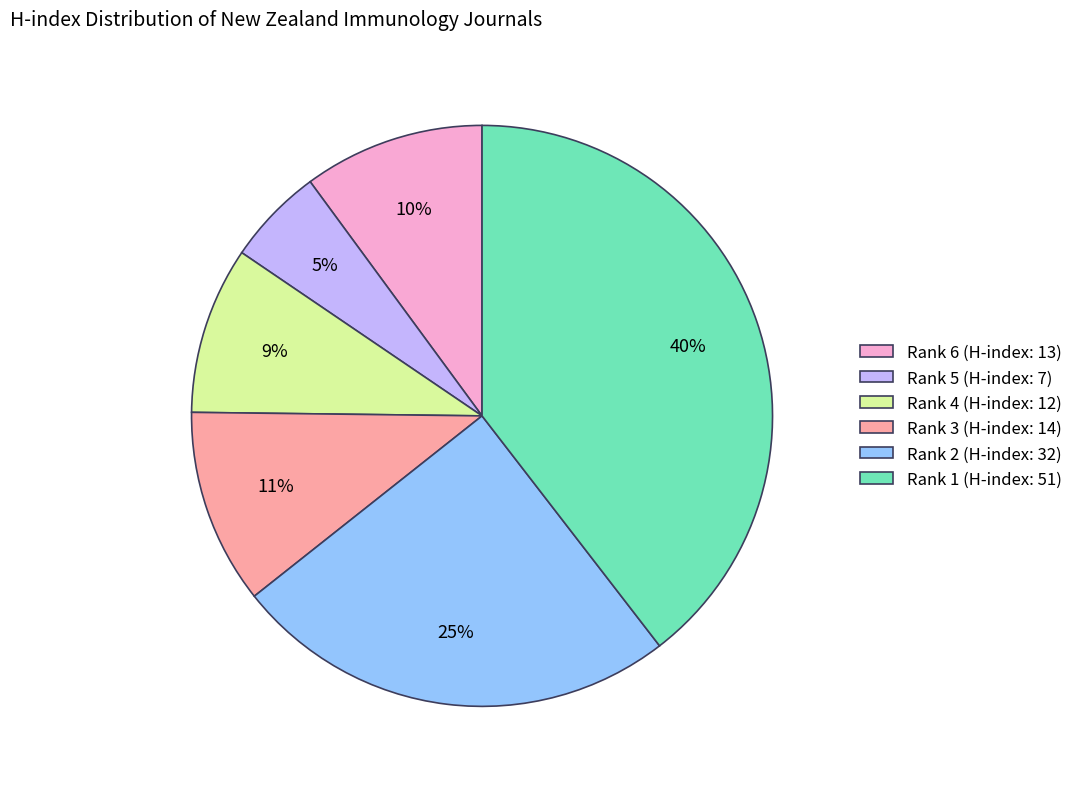

Is Rank 3 (H-index: 14) the majority of the pie?

No